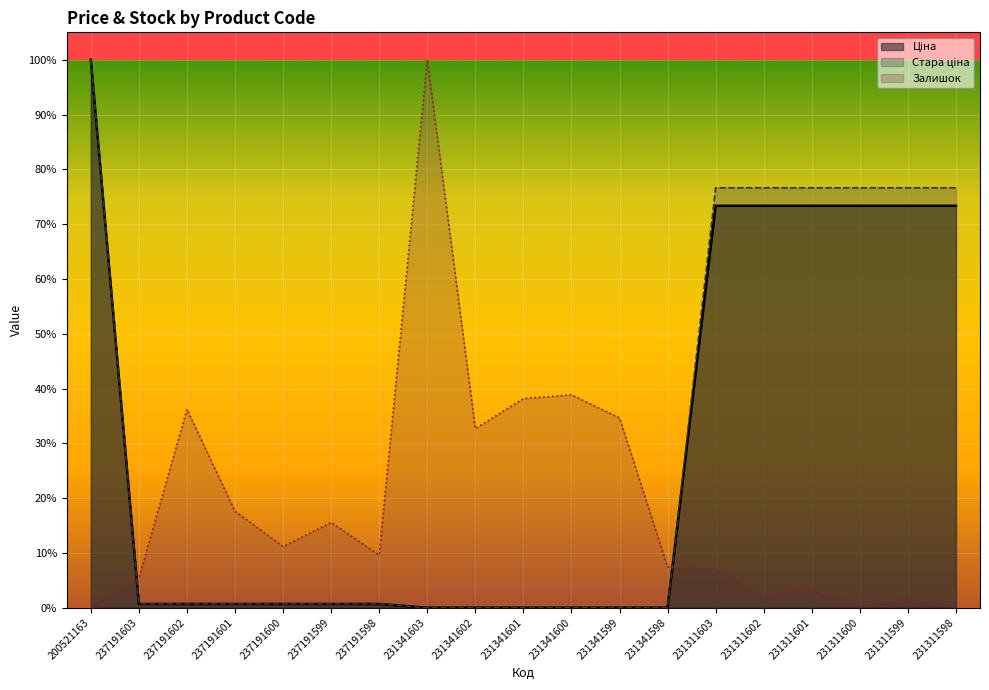

The value of Ціна at 237191599 is 0.0. True or false?

True